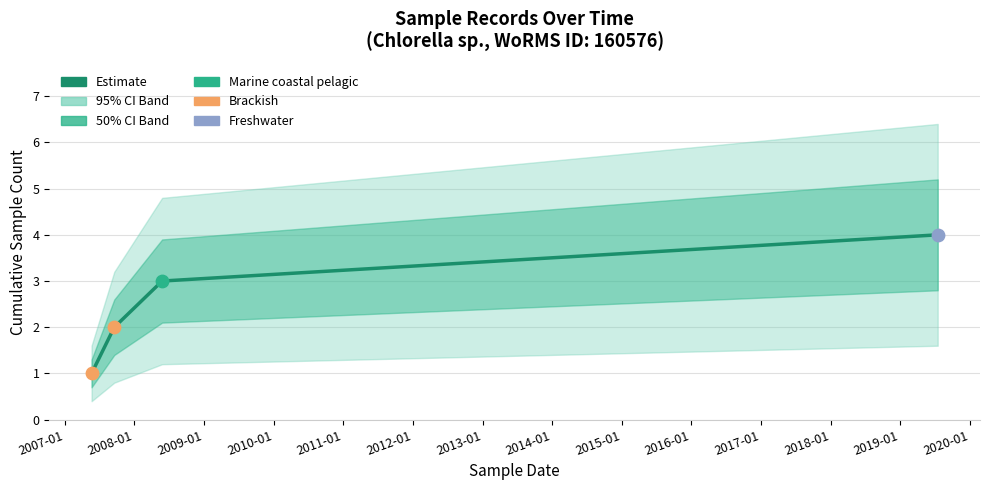

What is the change in value from 2008-01 to 2009-01?

+1